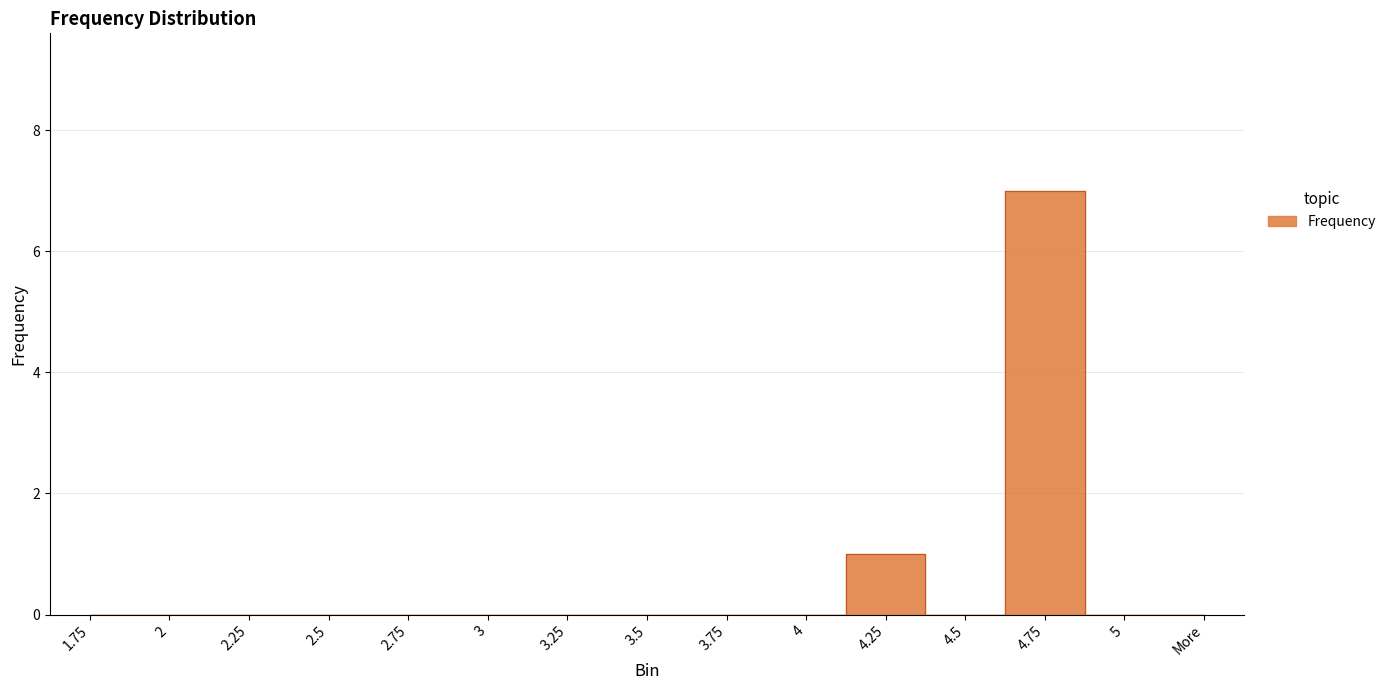

Reading left to right, extract all data points from this chart.

0	0	0	0	0	0	0	0	0	0	1	0	7	0	0